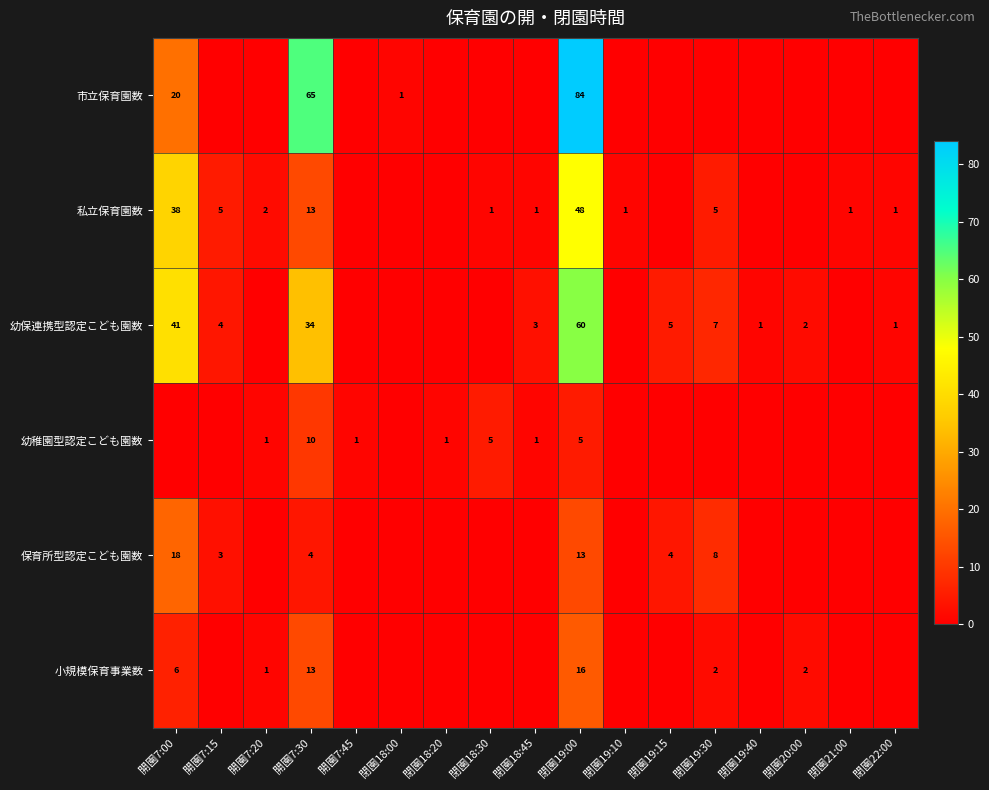

At how many categories does at least one series exceed 77?

1